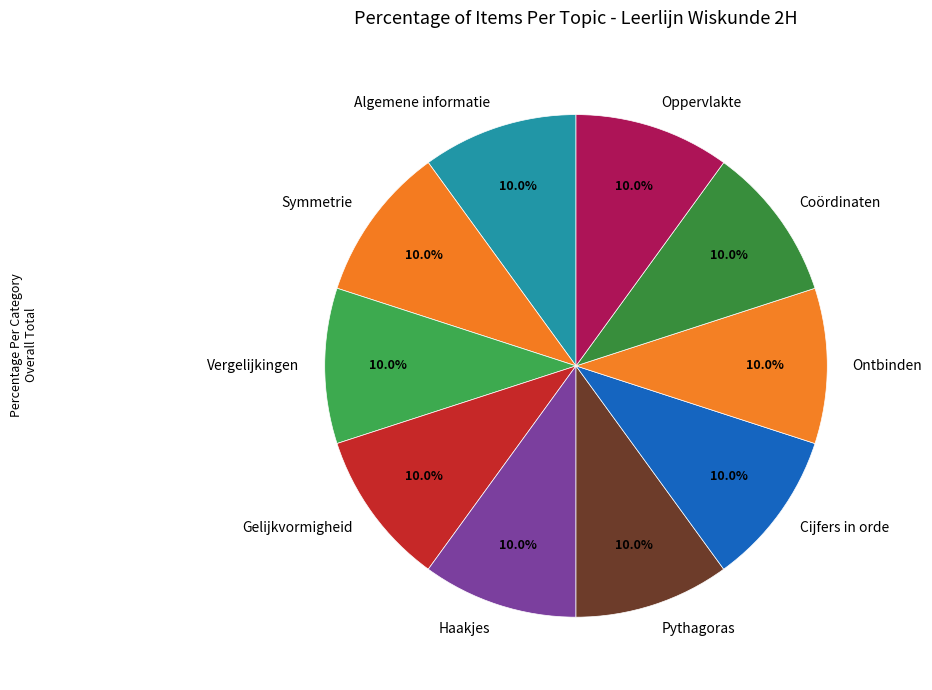

Is Cijfers in orde the majority of the pie?

No